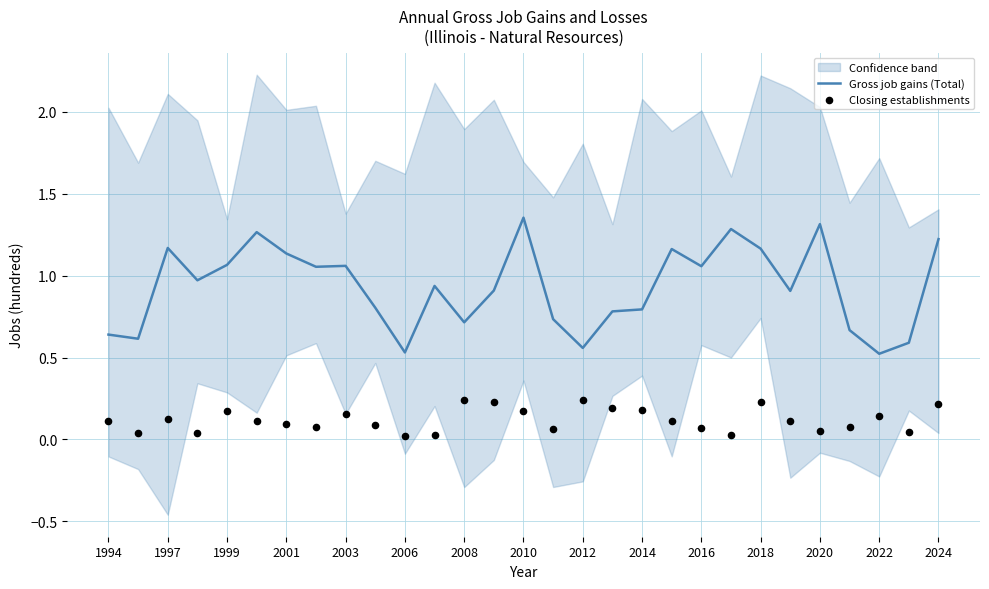

The value of Gross job gains (Total) at 2016 is 0.5. True or false?

False